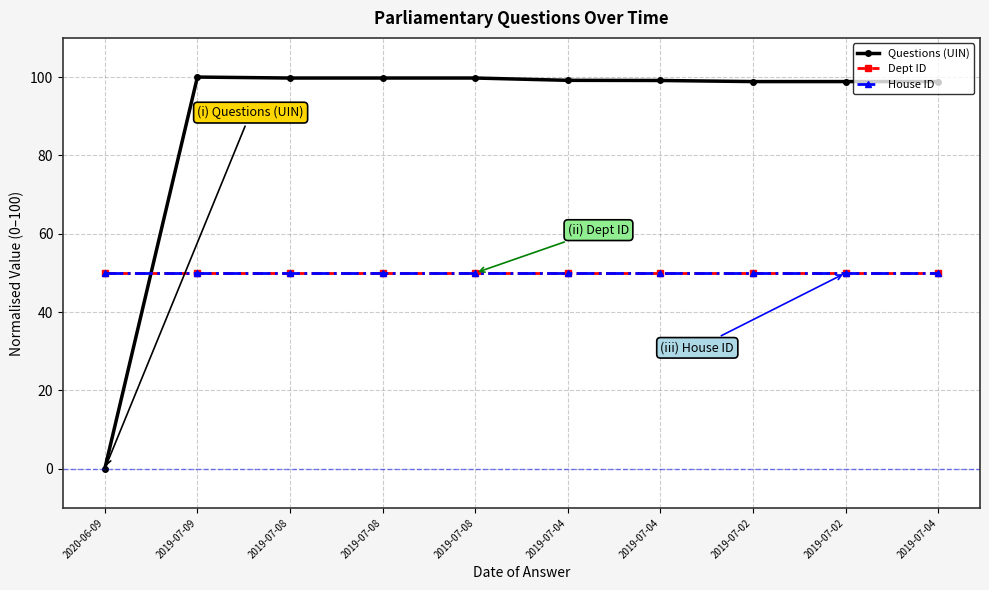

Does the chart have visible grid lines?

Yes